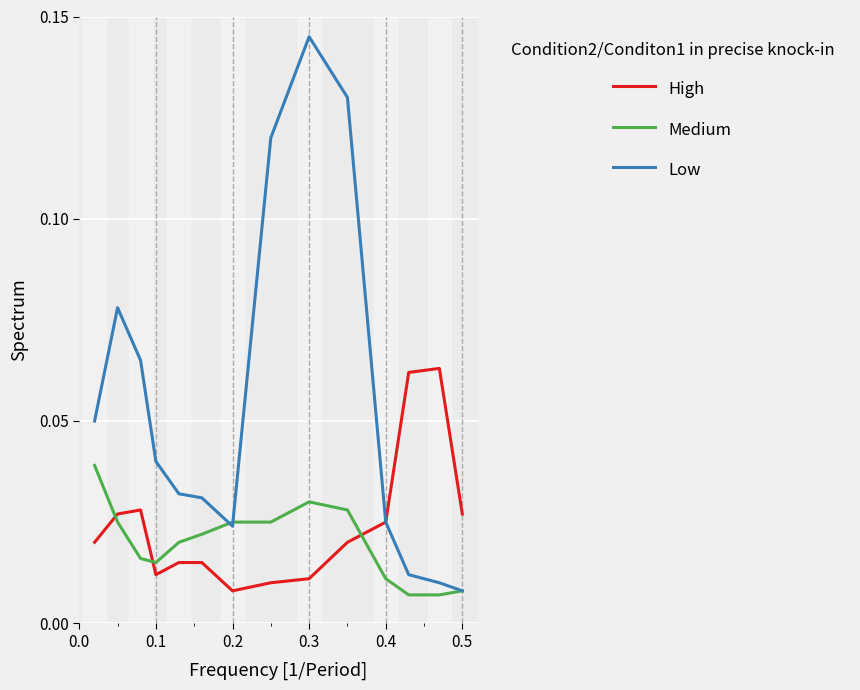

Which series has the widest spread of values?

Low